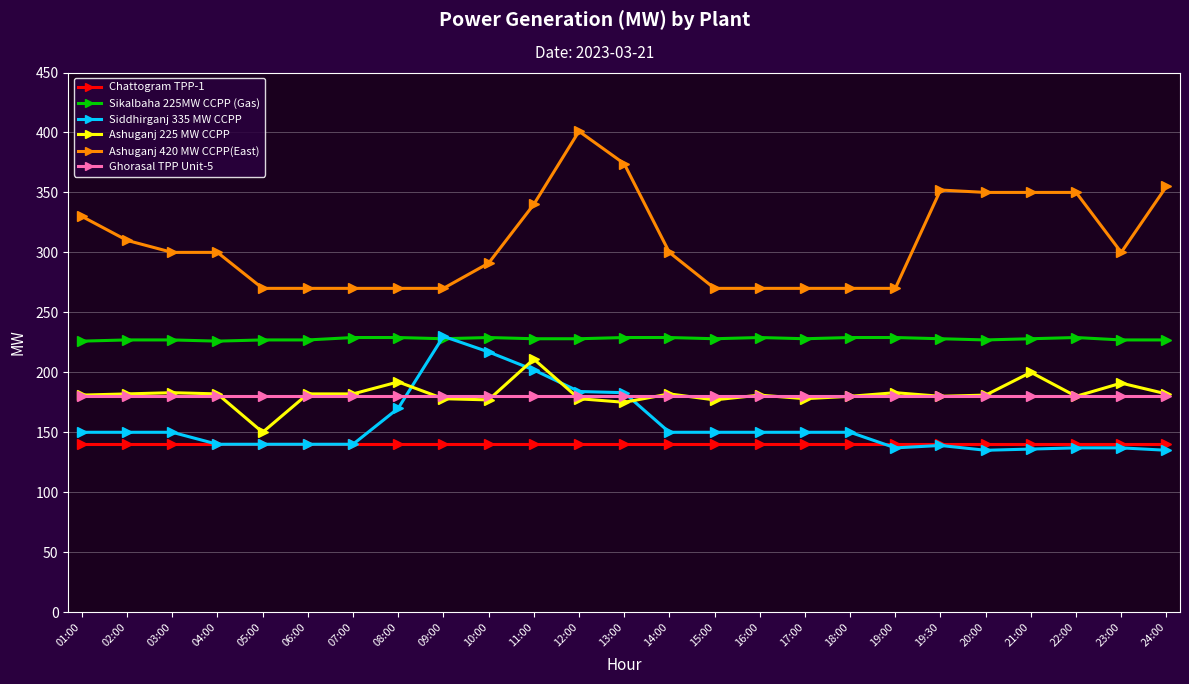

The value of Sikalbaha 225MW CCPP (Gas) at 19:30 is 318. True or false?

False